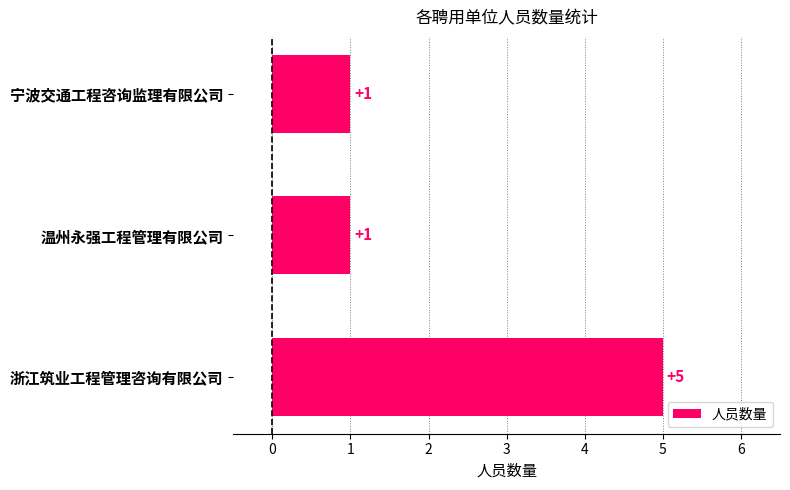

Does the chart contain stacked bars?

No